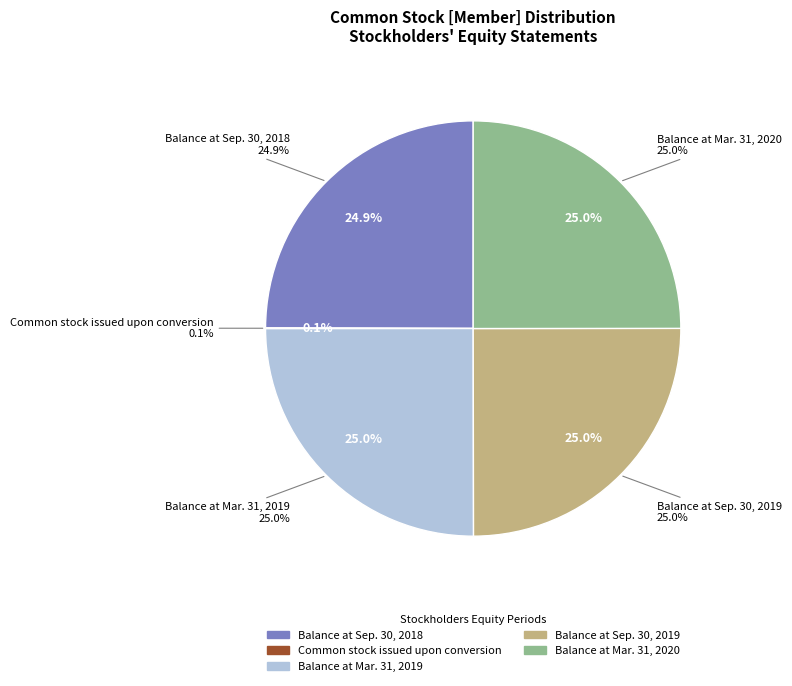

Is there a majority slice in this chart?

No